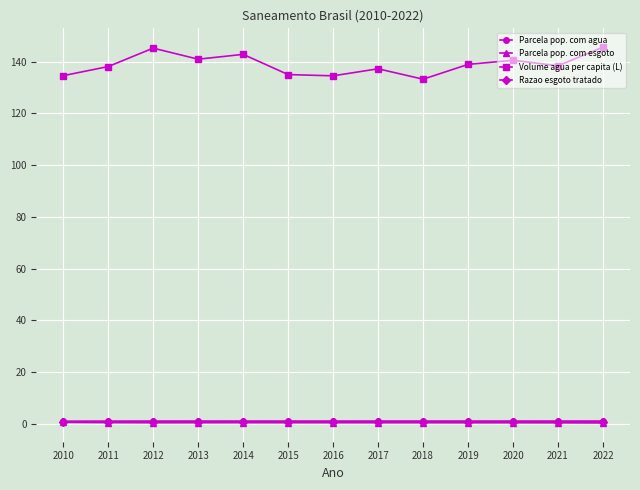

Which series has the largest range (max minus min)?

Volume agua per capita (L)